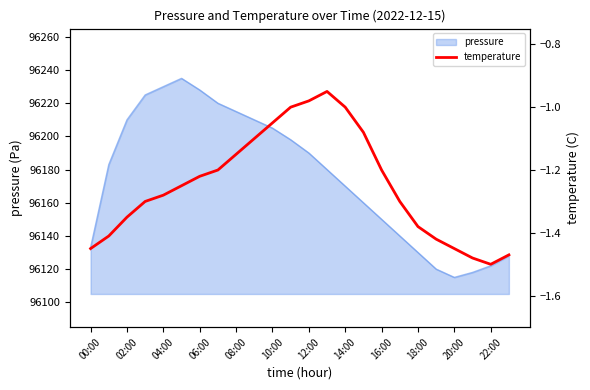

Reading left to right, extract all data points from this chart.

-1.4	-1.4	-1.4	-1.3	-1.3	-1.2	-1.2	-1.2	-1.1	-1.1	-1.1	-1.0	-1.0	-0.9	-1.0	-1.1	-1.2	-1.3	-1.4	-1.4	-1.4	-1.5	-1.5	-1.5